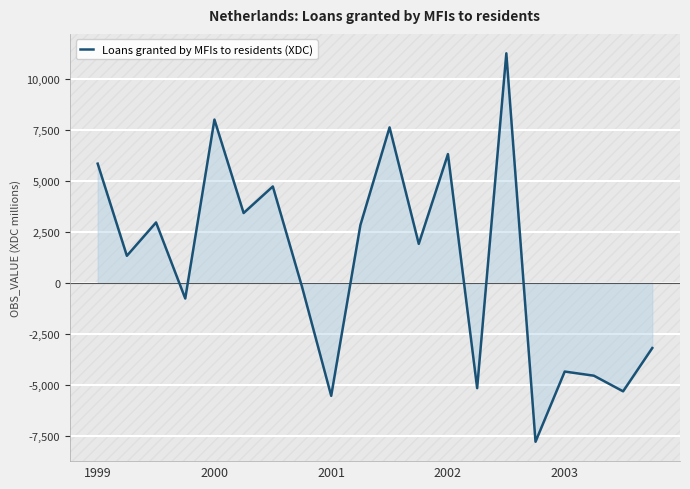

How many positive values are there?

11